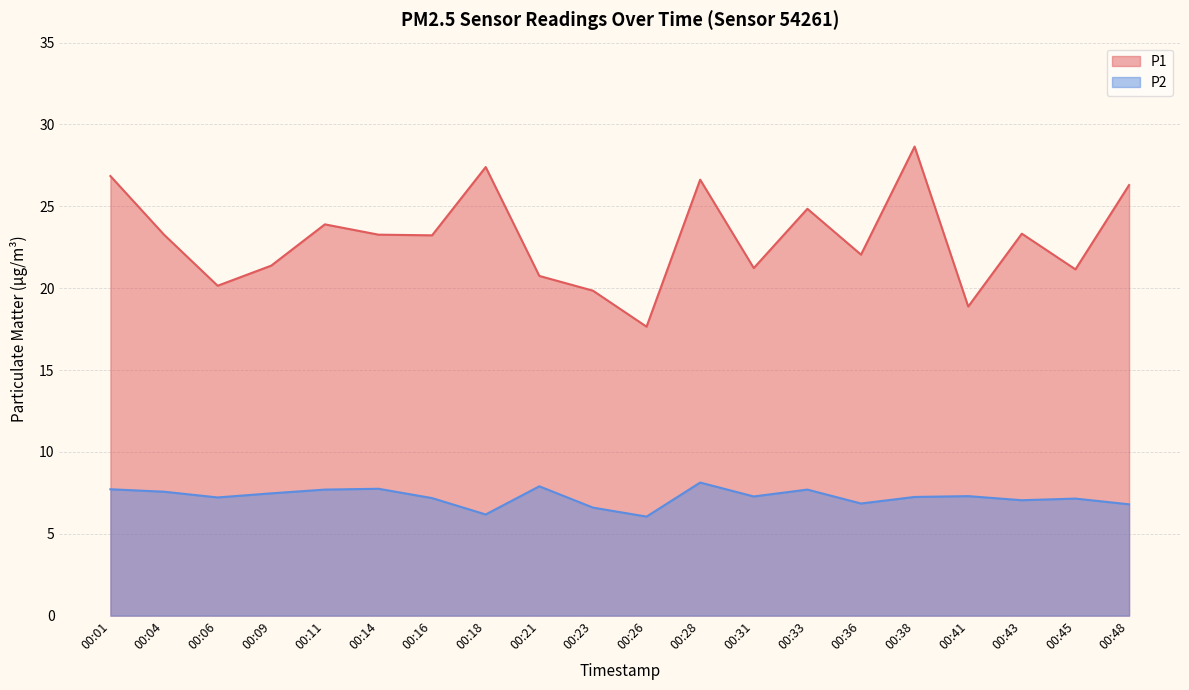

At how many categories does at least one series exceed 7?

20